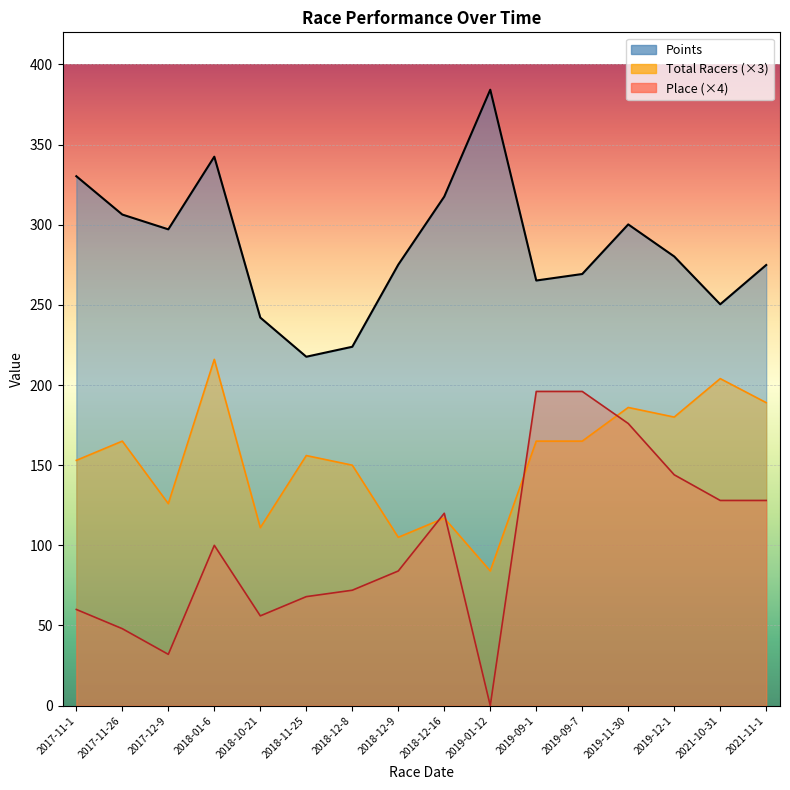

Reading left to right, what are all the values shown in this chart?

Points: 330.2	306.3	297.1	342.4	242.1	217.6	223.9	275.1	317.5	384.2	265.2	269.2	300.2	280.2	250.4	274.9
Total Racers: 153.0	165.0	126.0	216.0	111.0	156.0	150.0	105.0	117.0	84.0	165.0	165.0	186.0	180.0	204.0	189.0
Place: 60.0	48.0	32.0	100.0	56.0	68.0	72.0	84.0	120.0	0.0	196.0	196.0	176.0	144.0	128.0	128.0